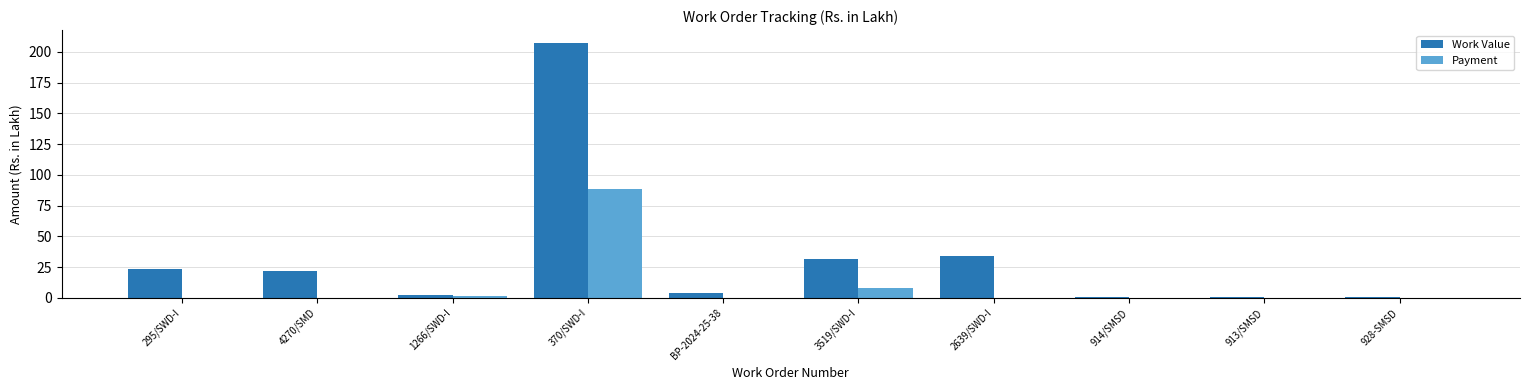

What are all the series names shown in the legend?

Work Value, Payment